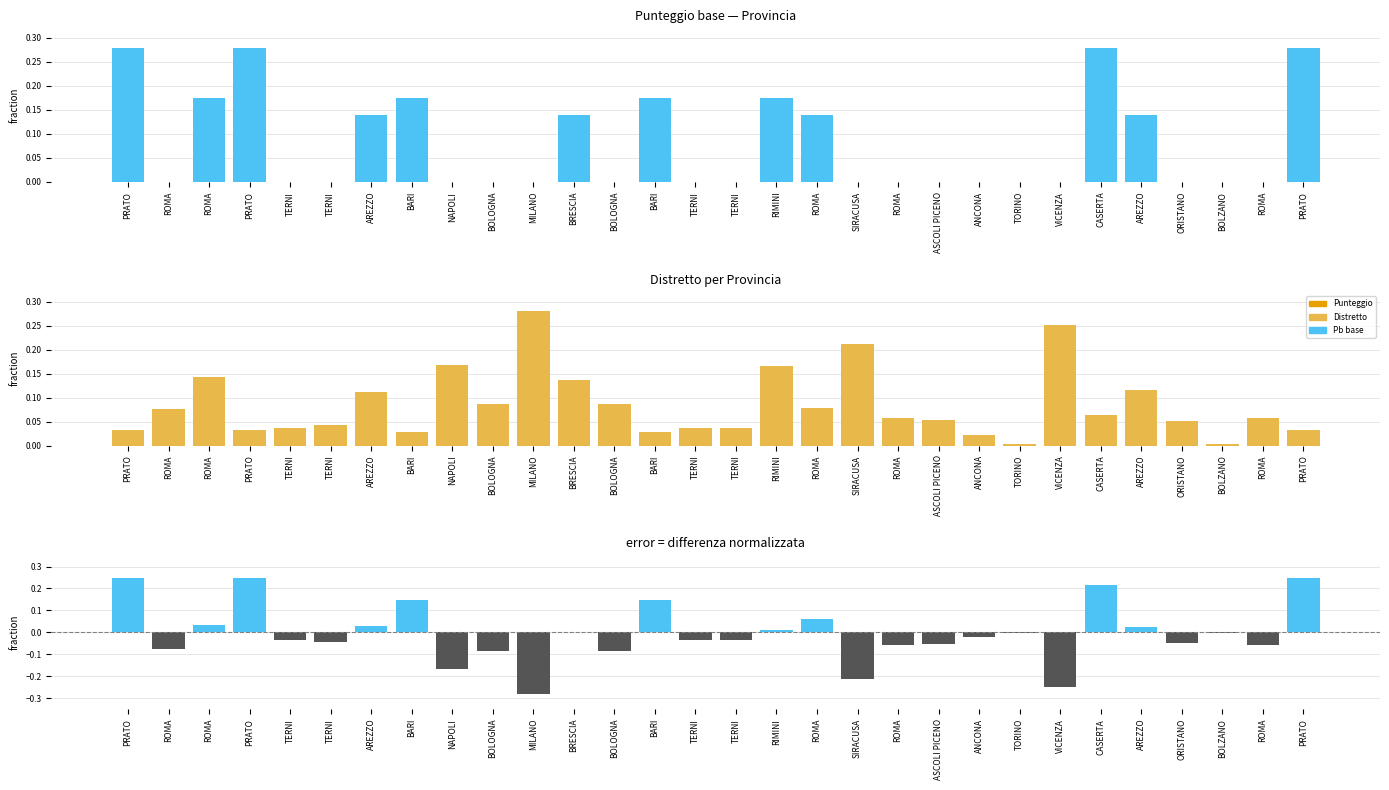

Reading left to right, what are all the values shown in this chart?

Punteggio base: 0.3	0.0	0.2	0.3	0.0	0.0	0.1	0.2	0.0	0.0	0.0	0.1	0.0	0.2	0.0	0.0	0.2	0.1	0.0	0.0	0.0	0.0	0.0	0.0	0.3	0.1	0.0	0.0	0.0	0.3
Distretto: 0.0	0.1	0.1	0.0	0.0	0.0	0.1	0.0	0.2	0.1	0.3	0.1	0.1	0.0	0.0	0.0	0.2	0.1	0.2	0.1	0.1	0.0	0.0	0.3	0.1	0.1	0.1	0.0	0.1	0.0
Differenza: 0.2	-0.1	0.0	0.2	-0.0	-0.0	0.0	0.1	-0.2	-0.1	-0.3	0.0	-0.1	0.1	-0.0	-0.0	0.0	0.1	-0.2	-0.1	-0.1	-0.0	-0.0	-0.3	0.2	0.0	-0.1	-0.0	-0.1	0.2